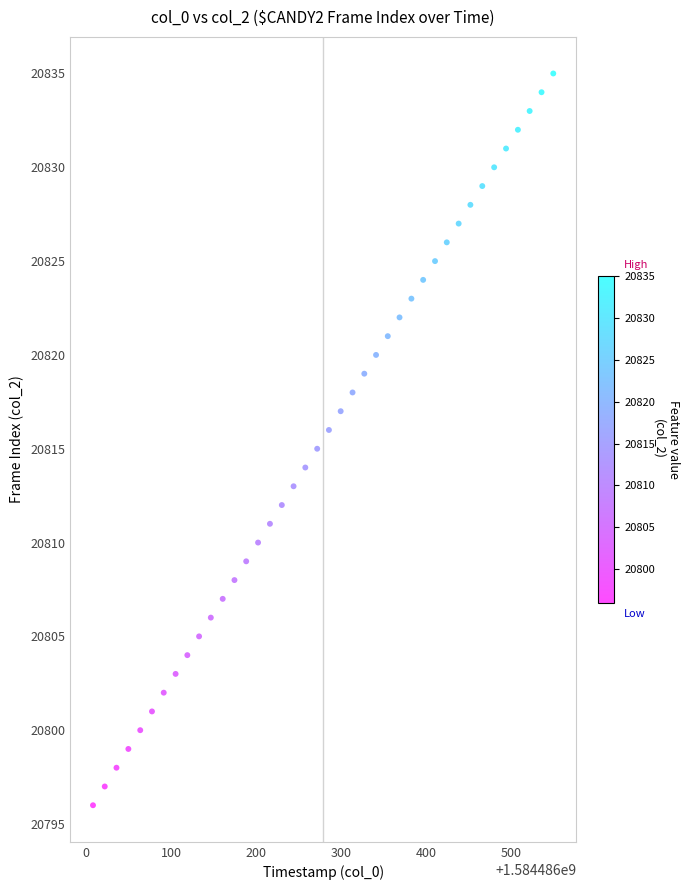

What is the range of Y values (max minus min)?

39